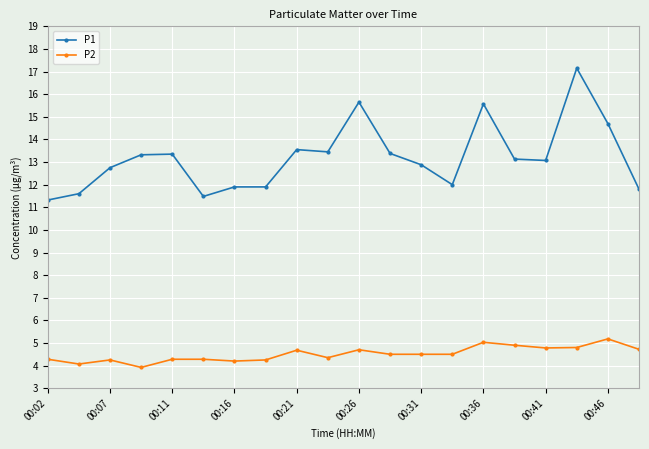

Which series has the largest total across all categories?

P1